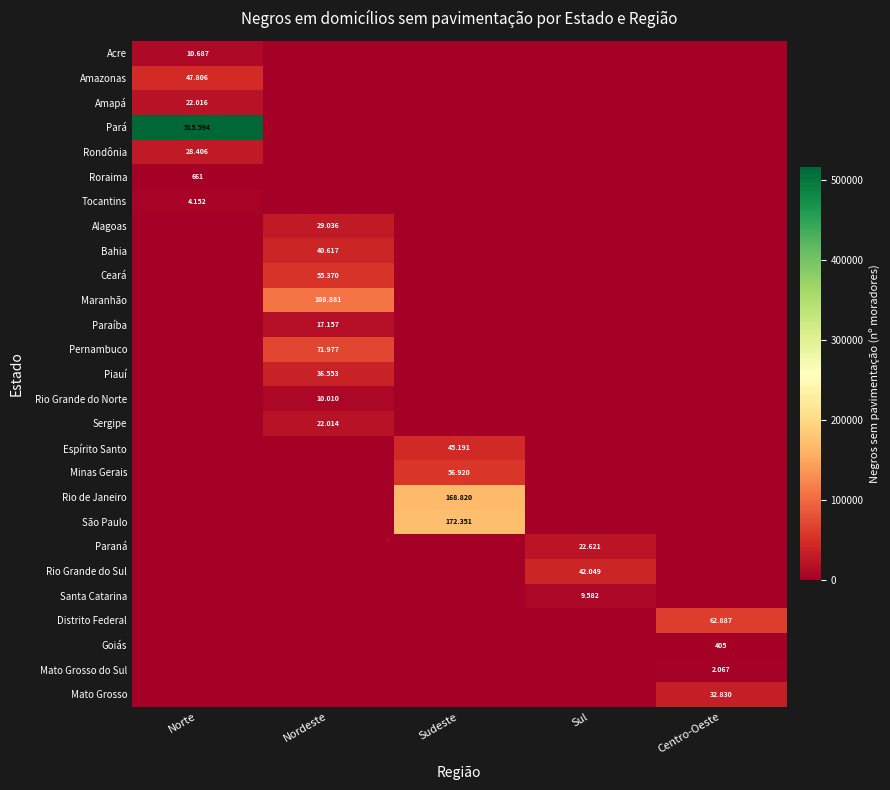

What is the difference between the highest and lowest values at Norte?

515594